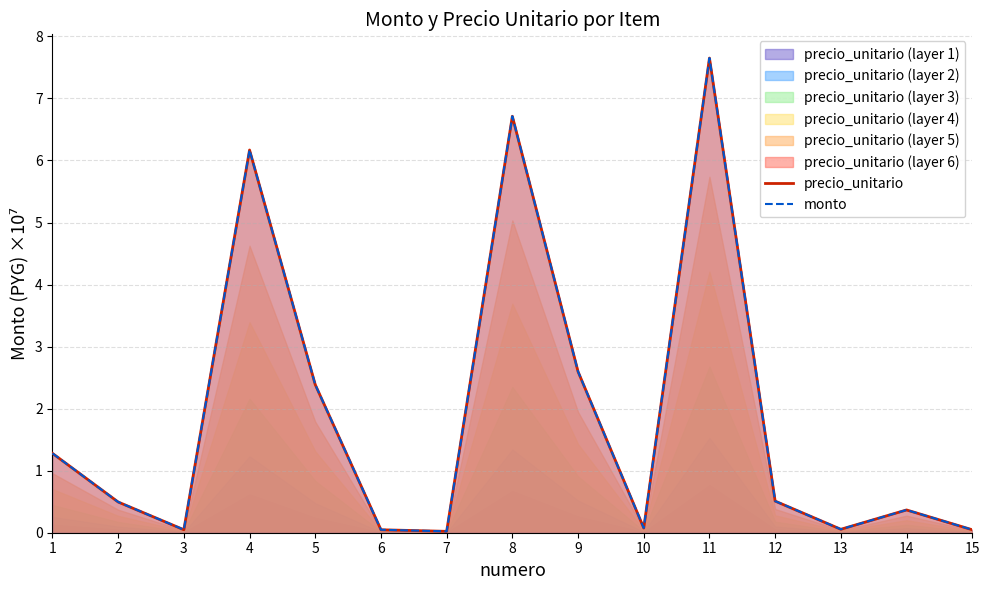

How many interior local peaks does the monto series have?

4